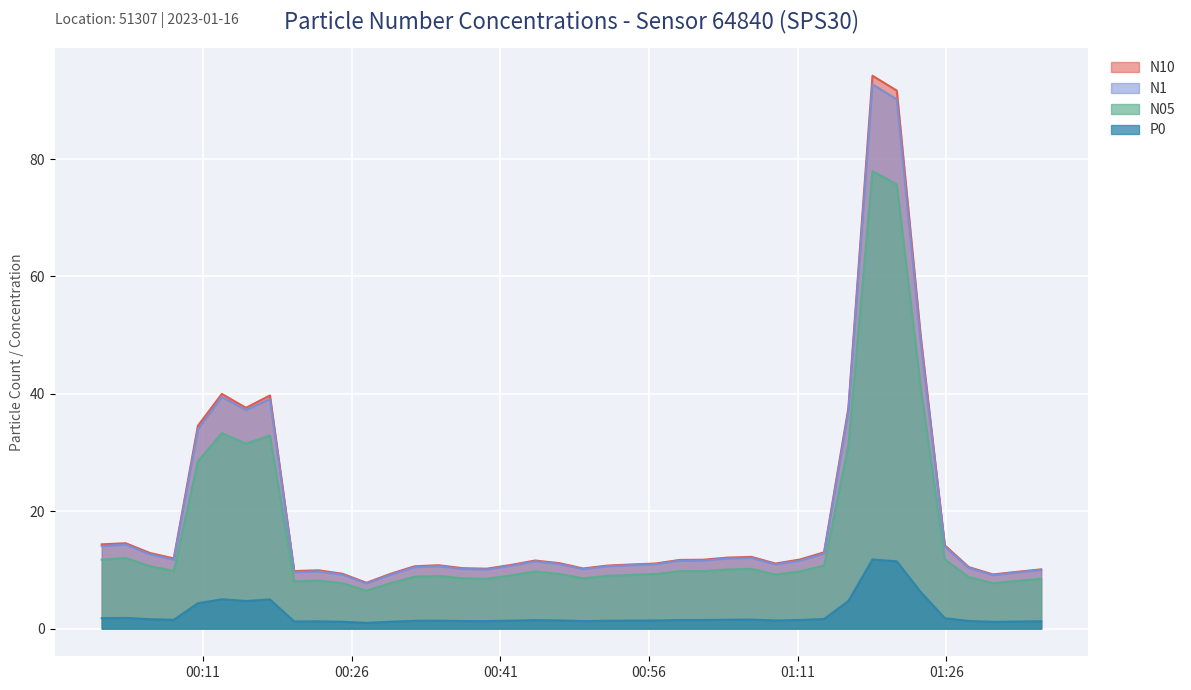

How many interior local valleys does the N1 series have?

8